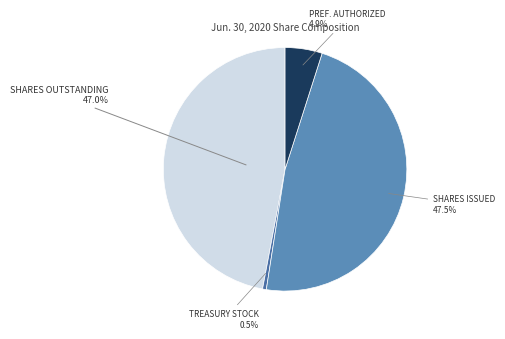

How many segments does this pie chart have?

4